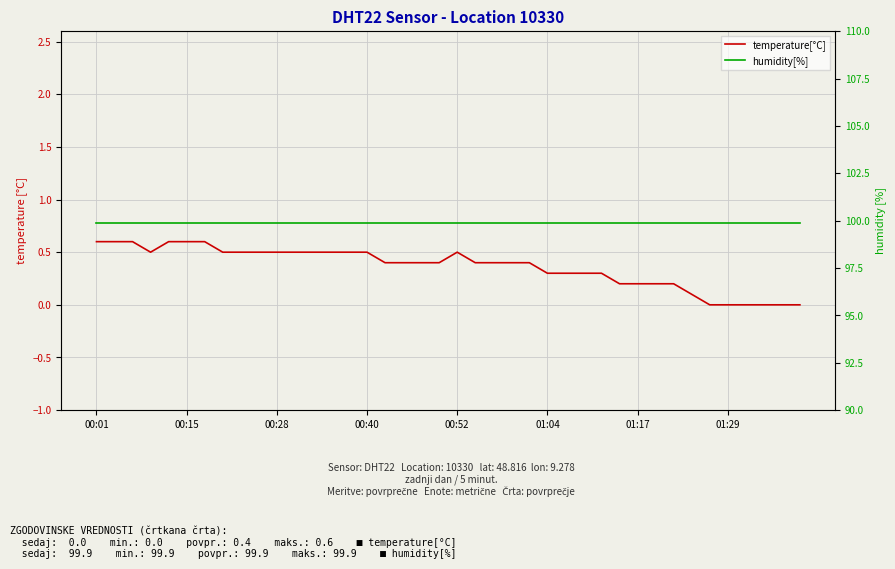

Where is temperature[°C] nearest to the value 0?

34